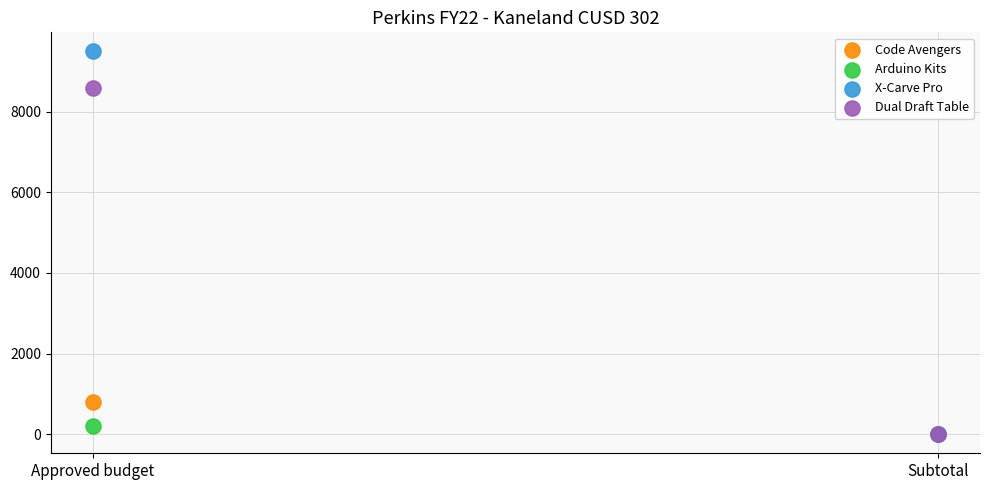

What are all the series names shown in the legend?

Code Avengers, Arduino Kits, X-Carve Pro, Dual Draft Table